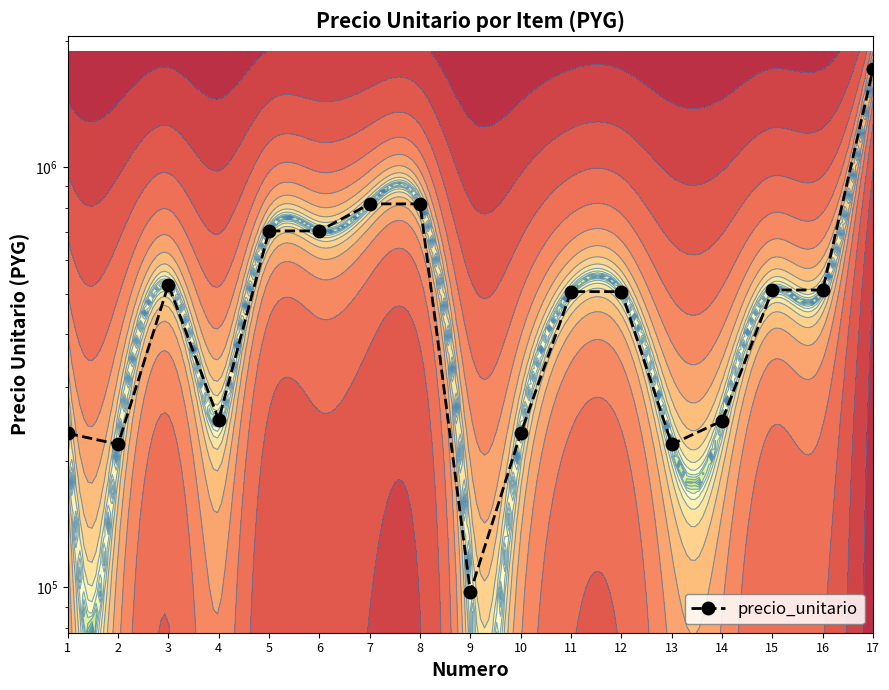

The value at 3 is 525000. True or false?

True